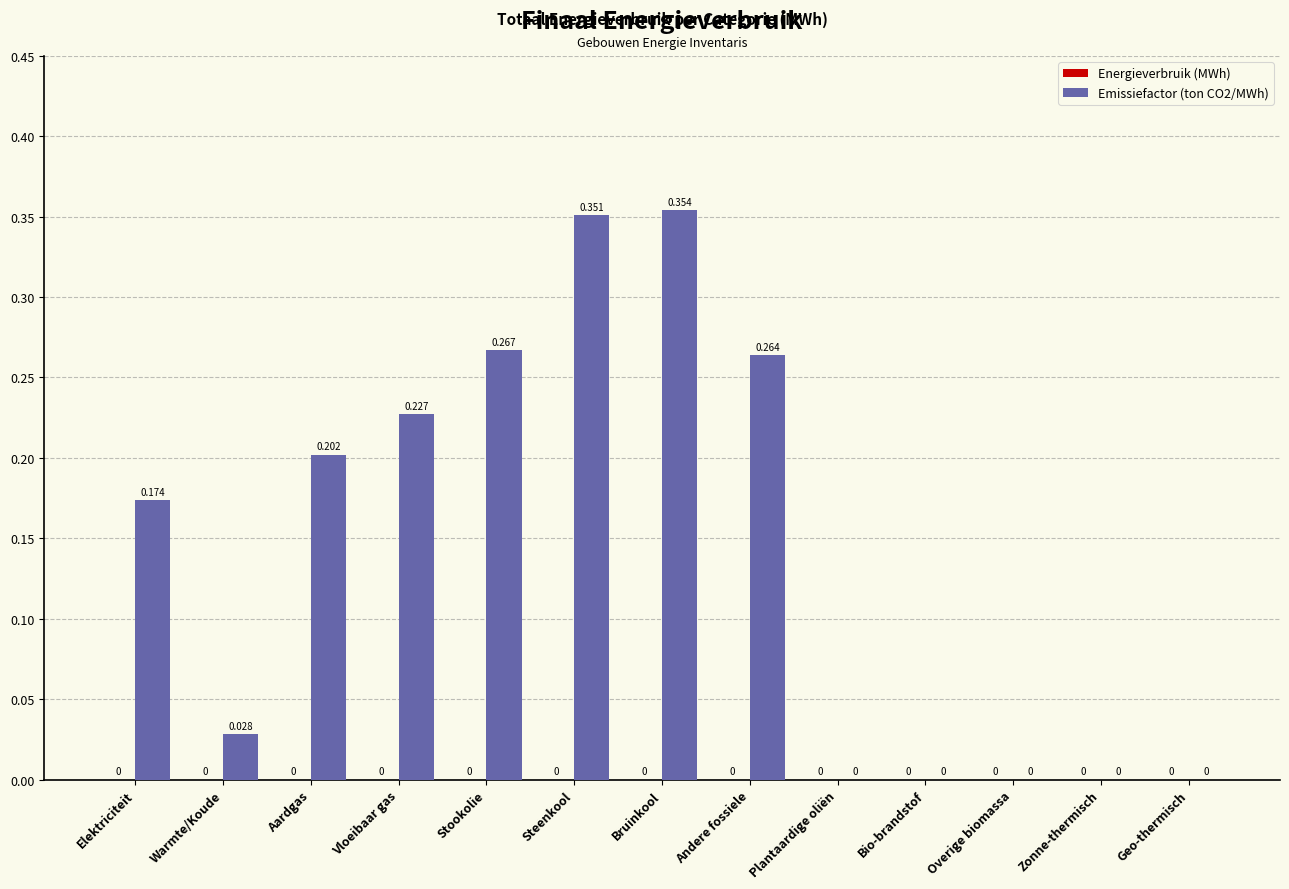

Between Zonne-thermisch and Vloeibaar gas, which is larger?

Vloeibaar gas